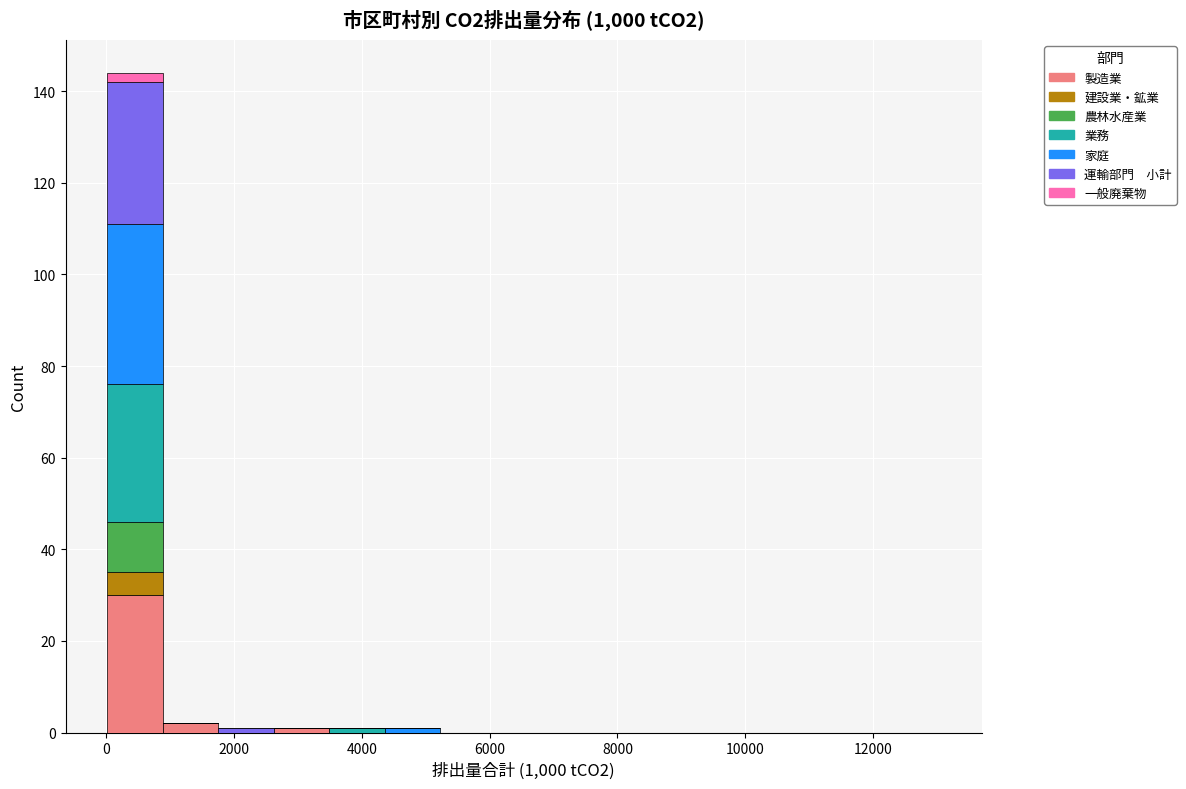

Reading left to right, transcribe this chart: for each stacked bar, give the range it covers on the x-axis and its total height. Neither the bar edges nor the heights are printed on the chart, so give them approximately, as read against the axes.

0 to 800: 144
800 to 1800: 2
1800 to 2600: under 2
2600 to 3400: under 2
3400 to 4400: under 2
4400 to 5200: under 2
5200 to 6000: 0
6000 to 7000: 0
7000 to 7800: 0
7800 to 8800: 0
8800 to 9600: 0
9600 to 10400: 0
10400 to 11400: 0
11400 to 12200: 0
12200 to 13000: 0